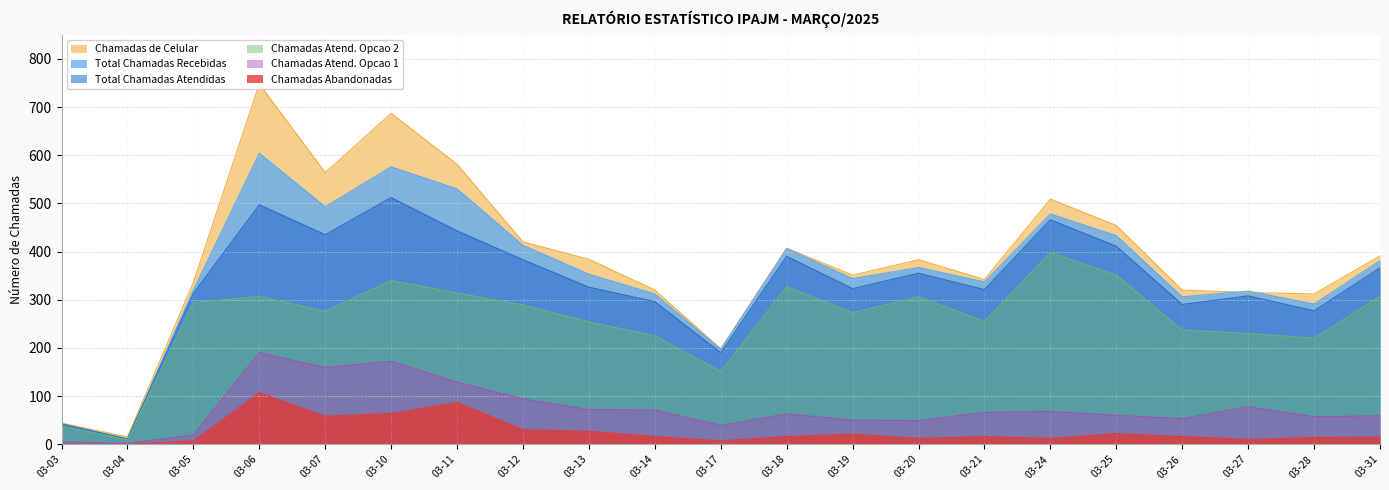

True or false: Chamadas Atend. Opcao 2 and Chamadas Atend. Opcao 1 intersect in this chart.

False